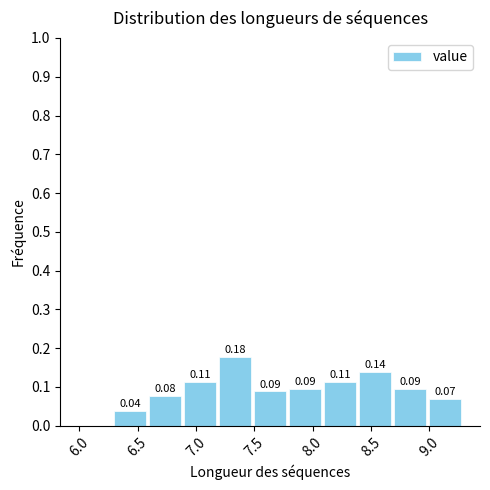

Over which range of the x-axis is the bar tallest?

7.2 to 7.5